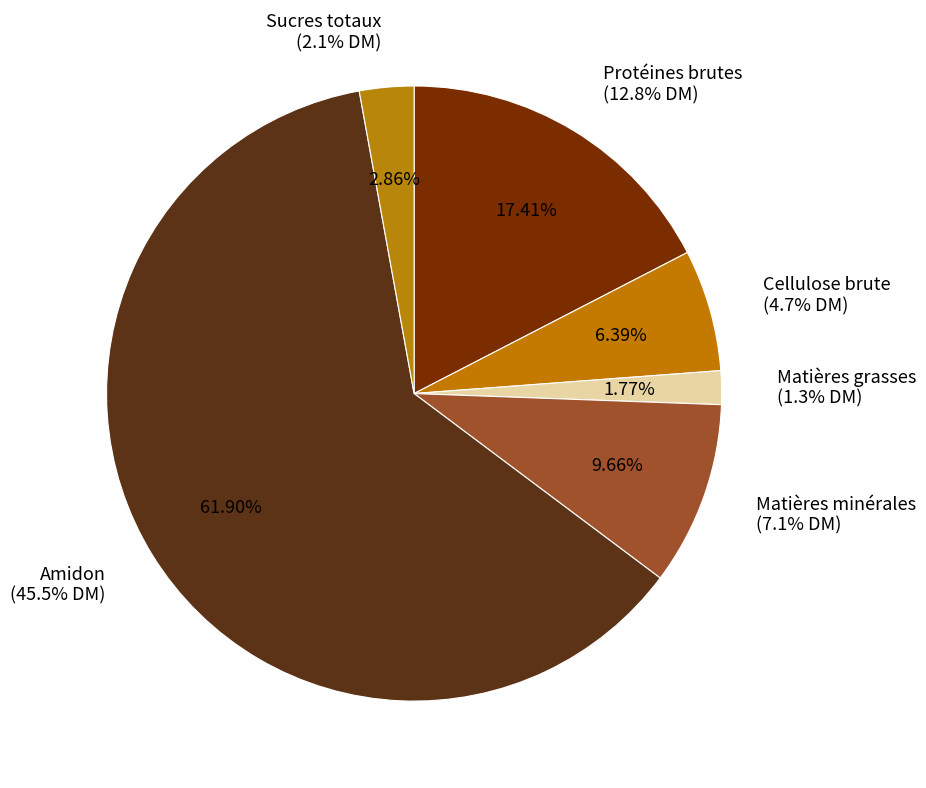

Count the number of slices in the pie.

6